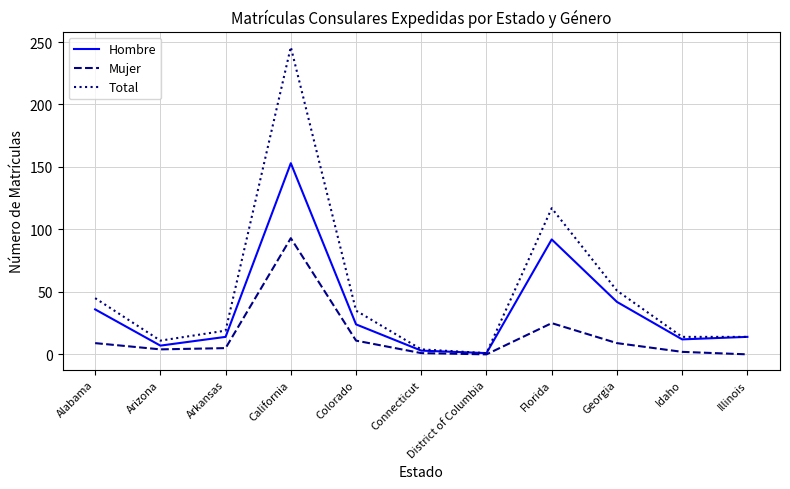

The value of Total at Arizona is 11. True or false?

True